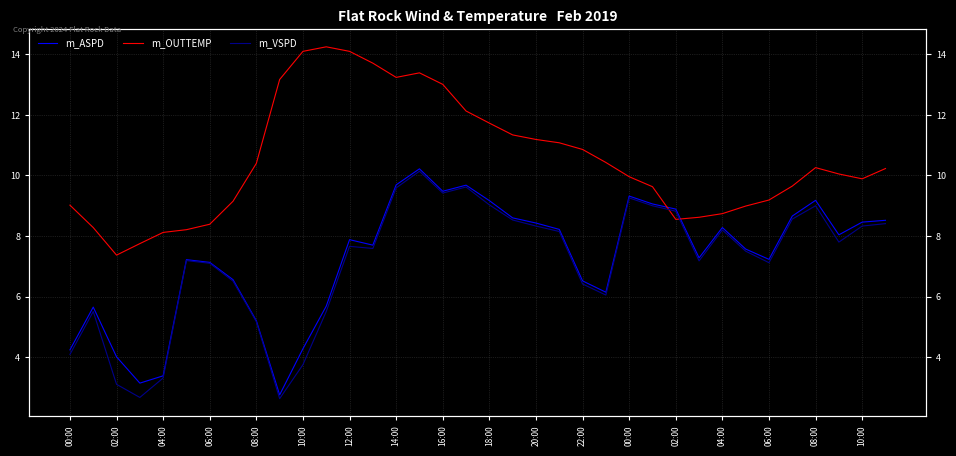

At 20:00, list the series in order from largest to smallest.

m_OUTTEMP, m_ASPD, m_VSPD